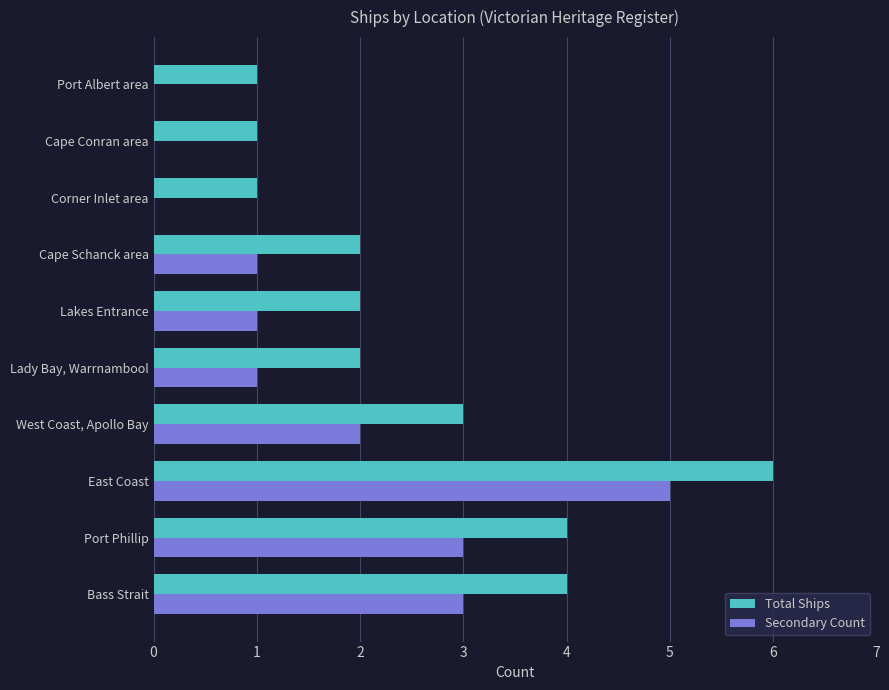

Which series has the largest total across all categories?

Total Ships